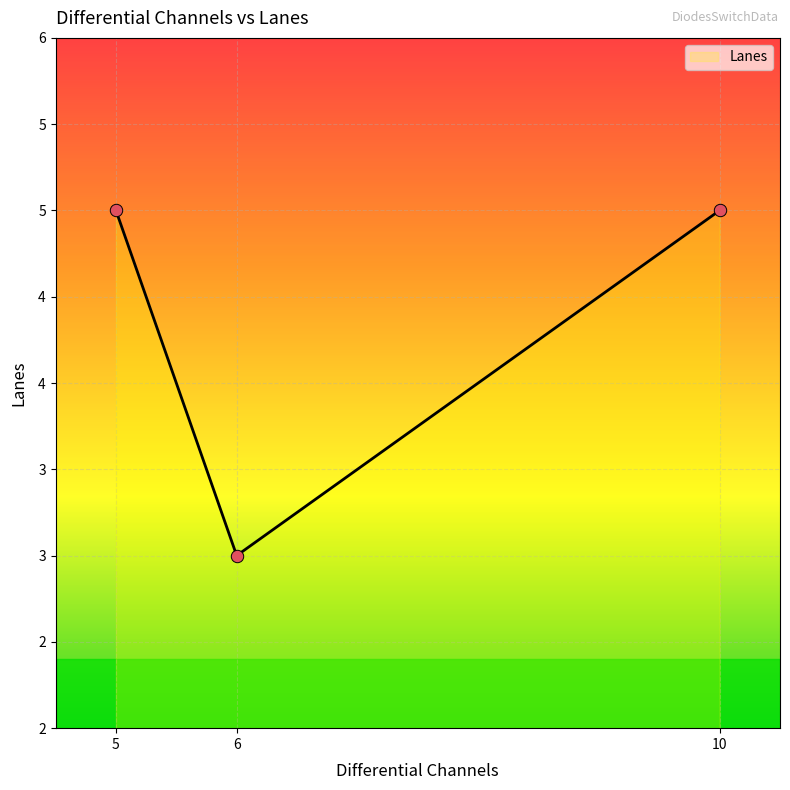

Approximately how many times larger is the value at 5 compared to 6?

1.7